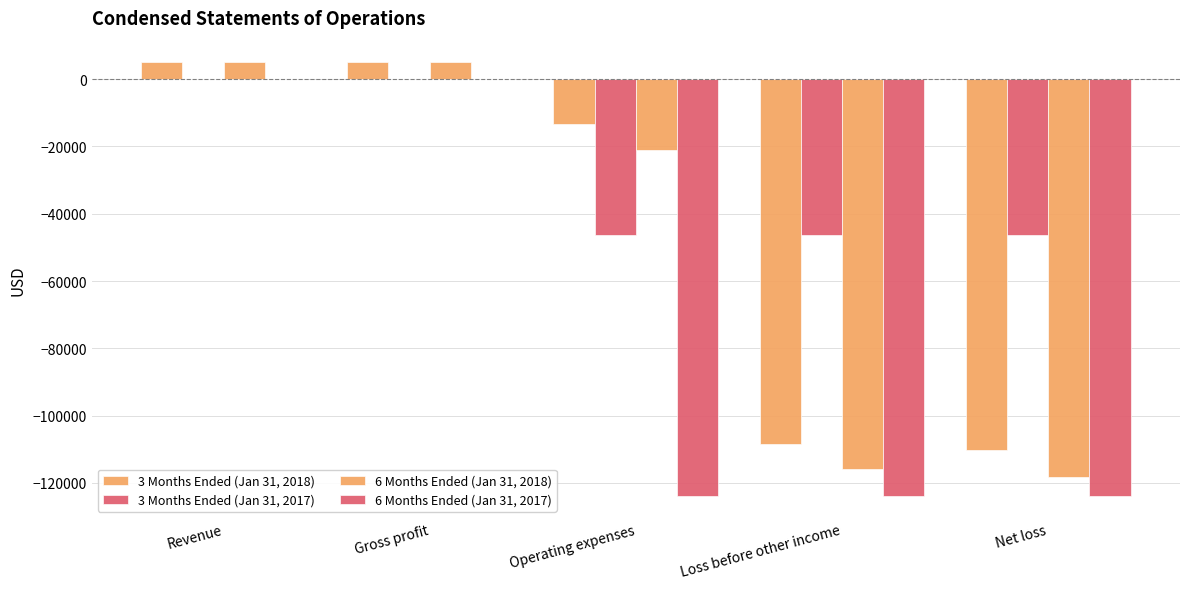

Count the number of data series in this chart.

4